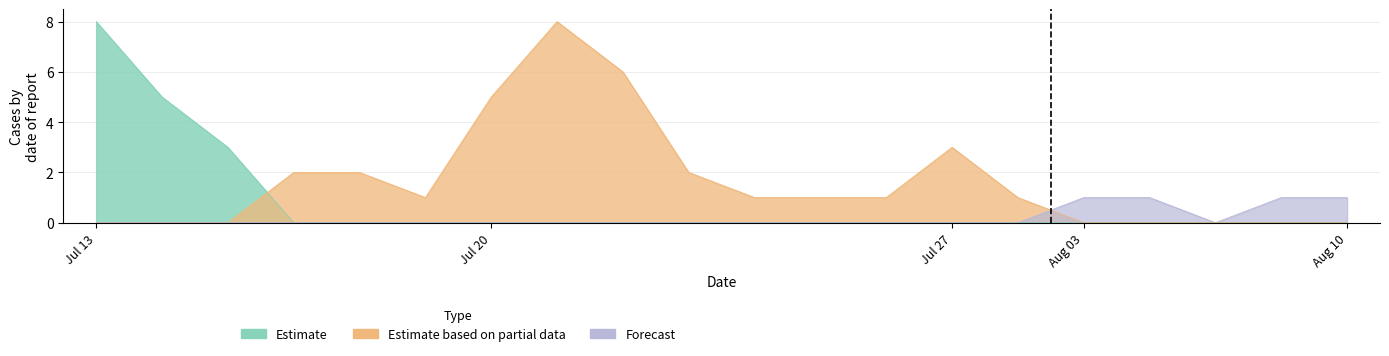

How many lines are shown in the chart?

3